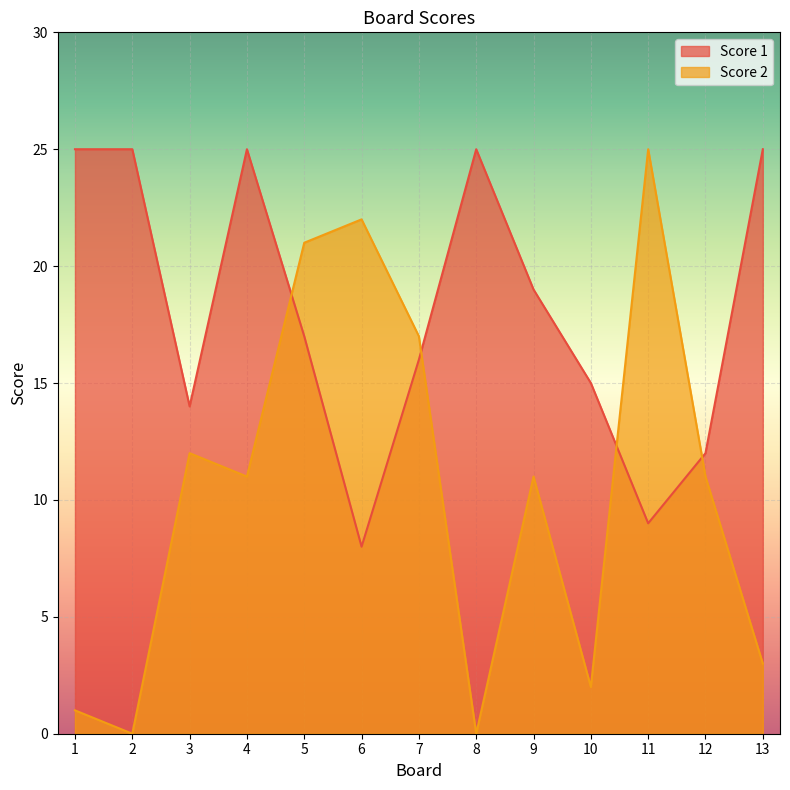

List the series in order of their peak value, highest first.

Score 1, Score 2